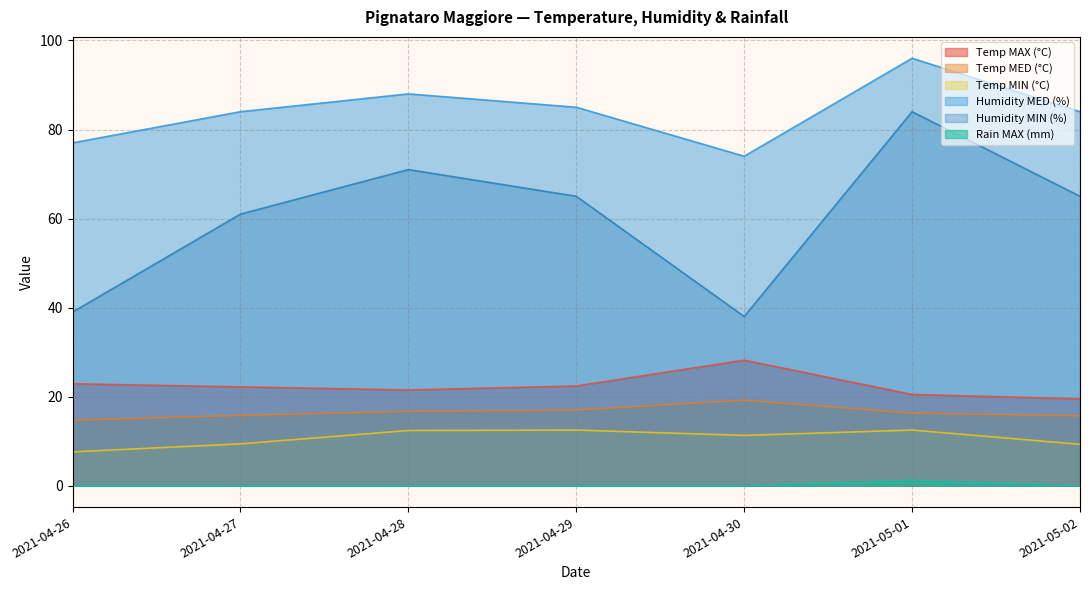

Reading left to right, transcribe all the data shown in this chart.

Temp MAX (°C): 22.9	22.2	21.5	22.4	28.2	20.5	19.5
Temp MED (°C): 14.7	15.8	16.7	17.0	19.2	16.3	15.7
Temp MIN (°C): 7.6	9.4	12.4	12.5	11.3	12.5	9.3
Humidity MED (%): 77.0	84.0	88.0	85.0	74.0	96.0	84.0
Humidity MIN (%): 39.0	61.0	71.0	65.0	38.0	84.0	65.0
Rain MAX (mm): 0.0	0.0	0.0	0.0	0.0	1.2	0.0